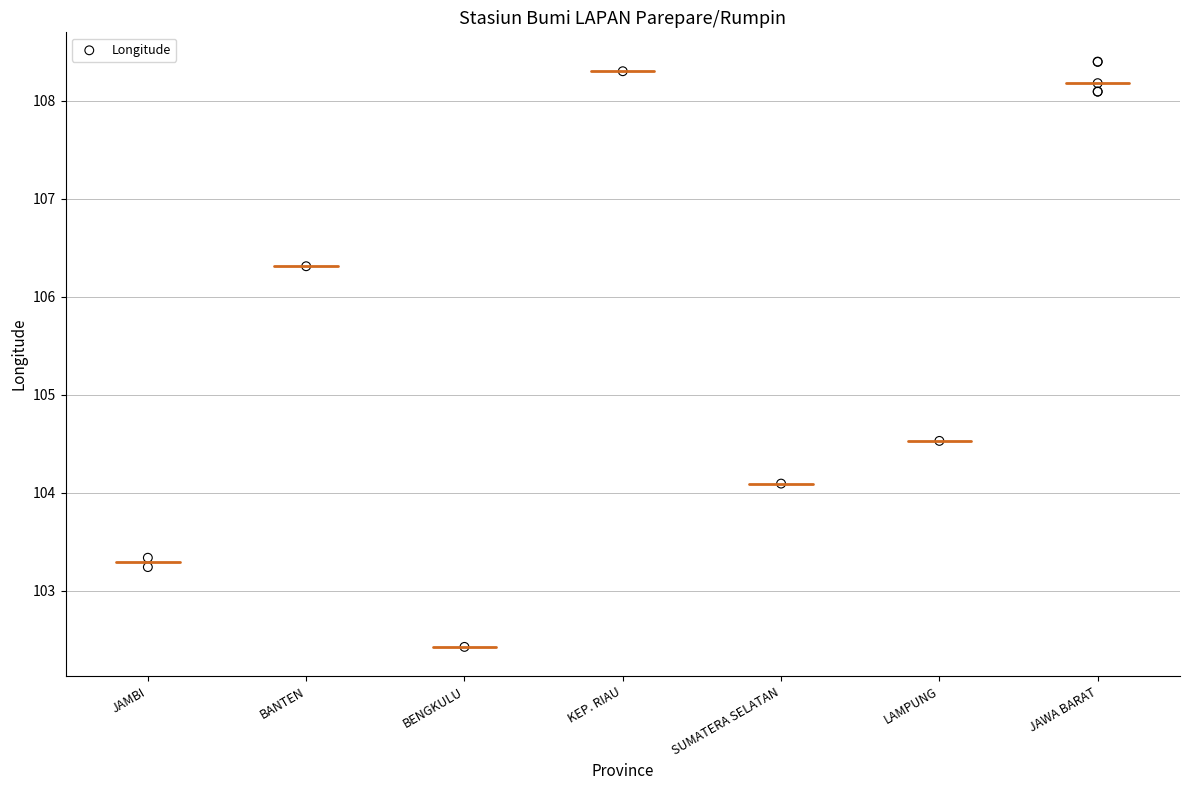

What Y value in the scatter plot is closest to 105?

104.5